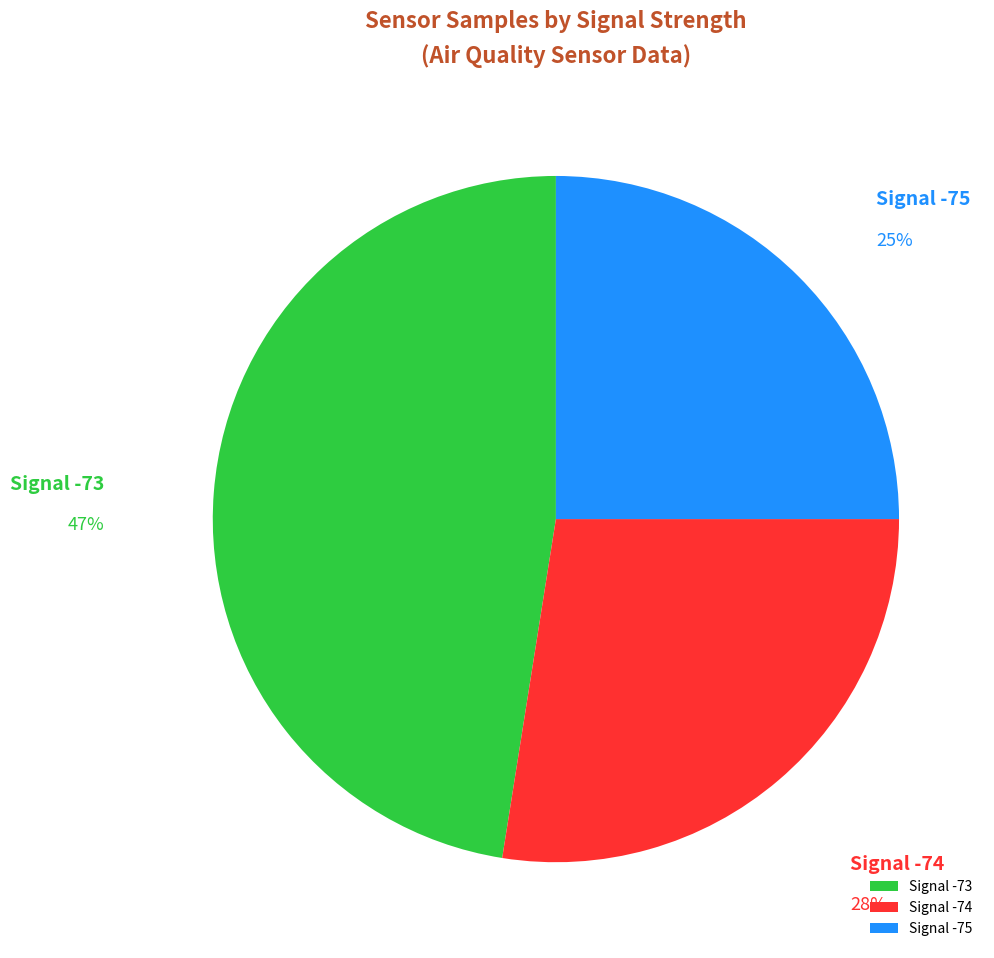

Does Signal -74 represent more than half of the total?

No